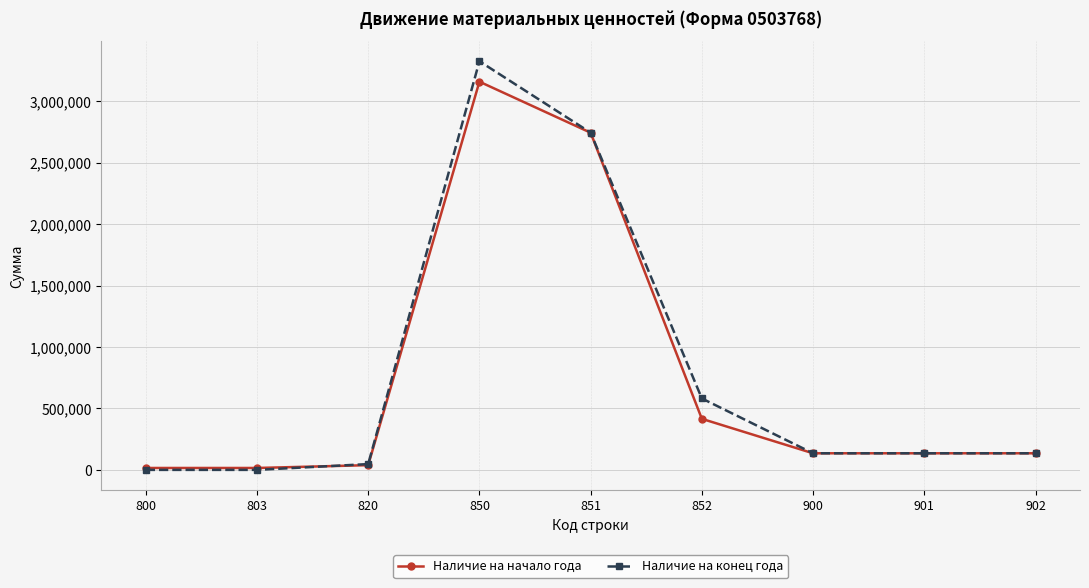

At which category is the sum across all series the highest?

850